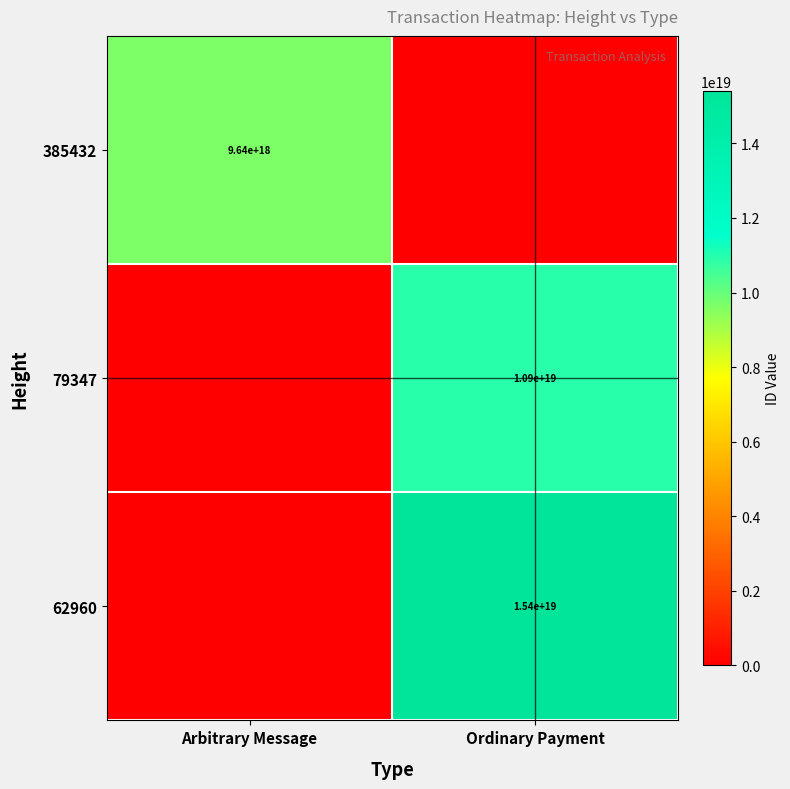

True or false: 62960 has a value of 8668355525815631872 at Ordinary Payment.

False